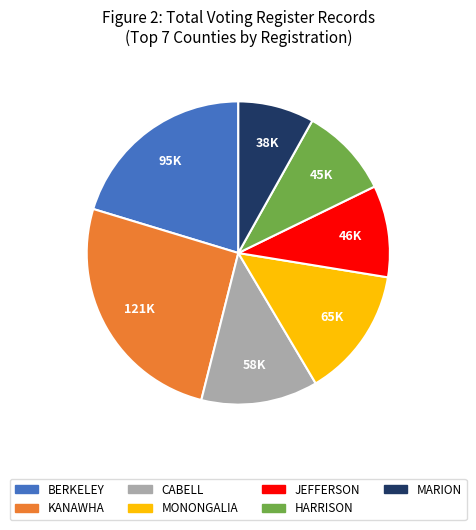

Is the sum of JEFFERSON and MONONGALIA greater than half?

No